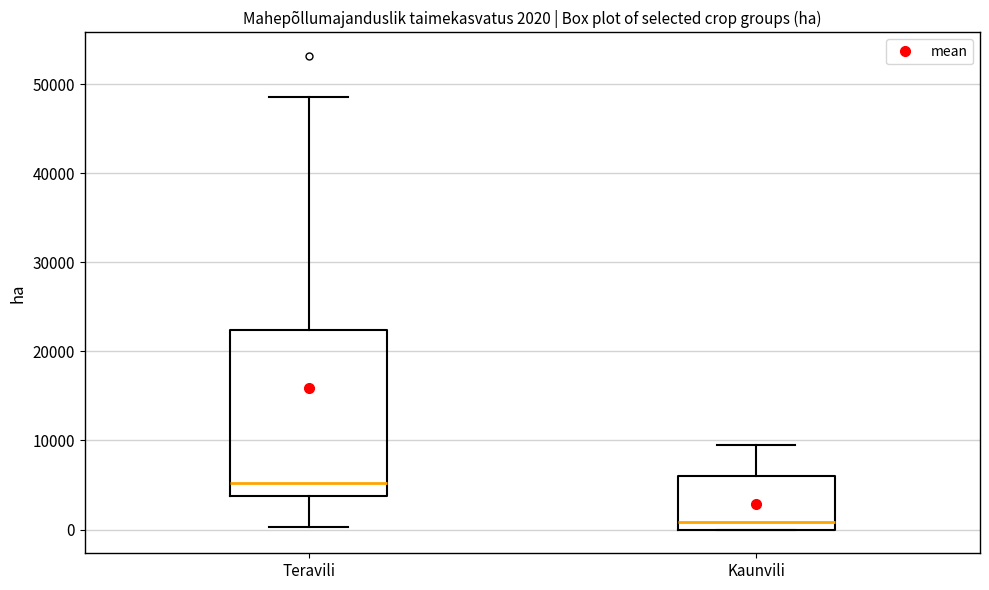

Which box has the highest median line?

Teravili